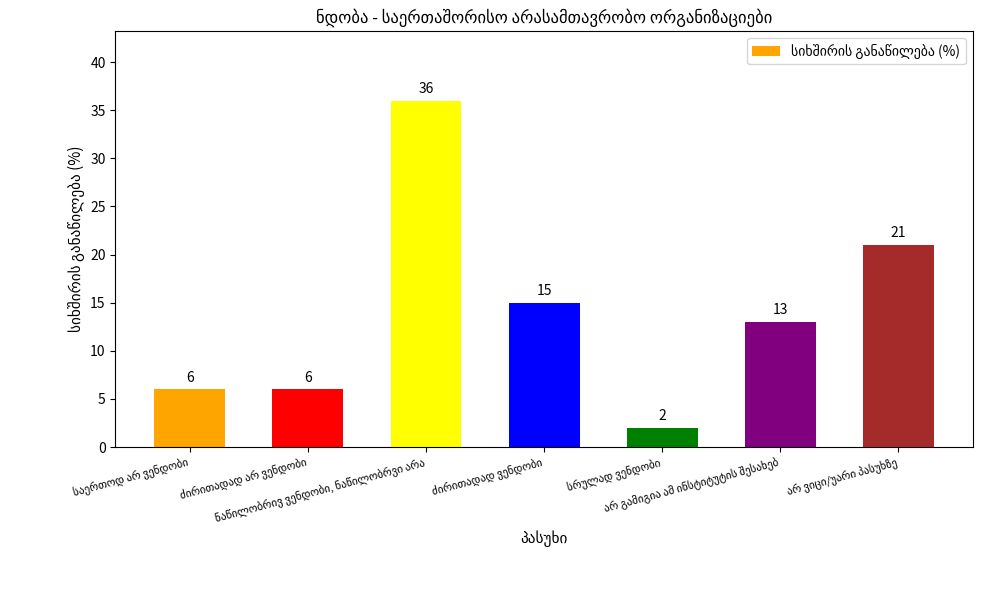

What is the difference between the second highest and second lowest values?

15